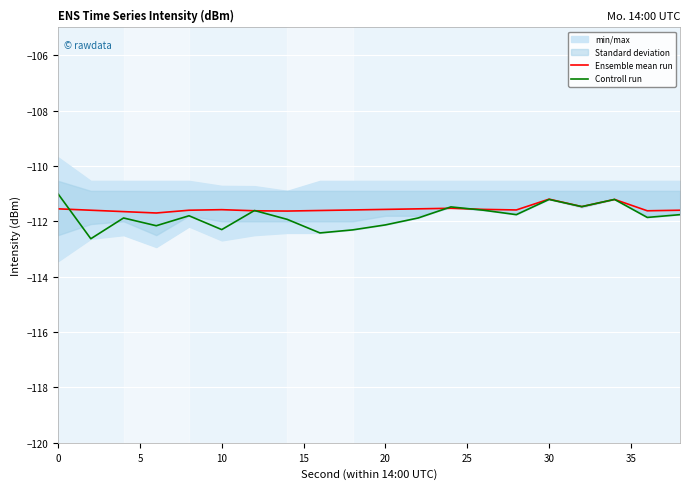

List the series in order of their overall mean, highest first.

Ensemble mean run, Controll run